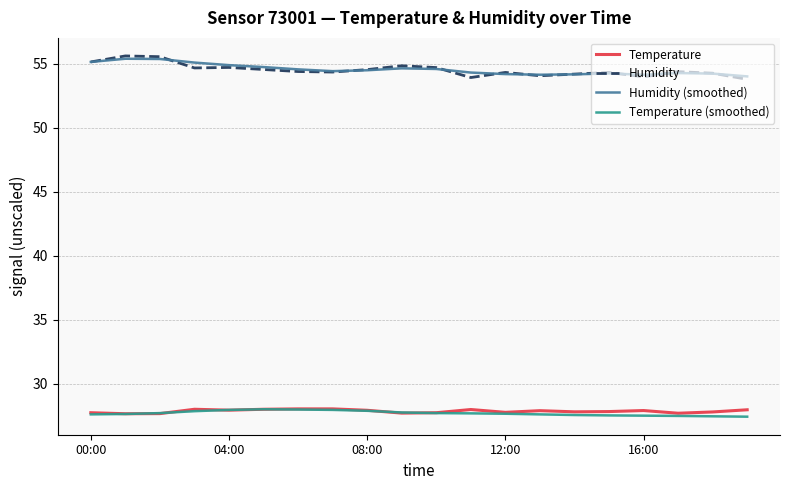

In Temperature (smoothed), how many points are higher than both neighbors (excluding endpoints)?

1